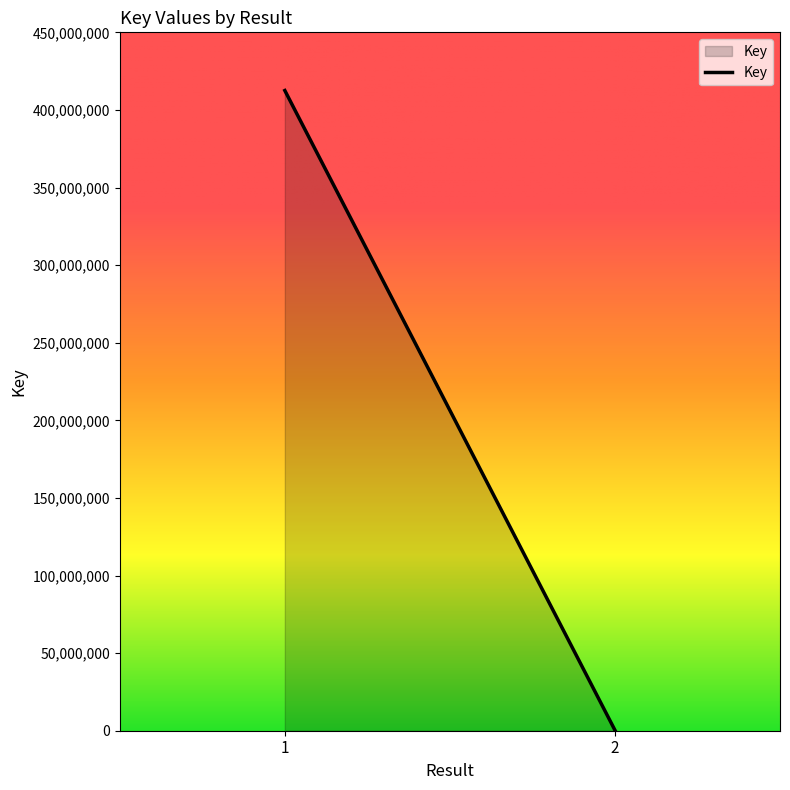

The value at 1 is 613902190. True or false?

False